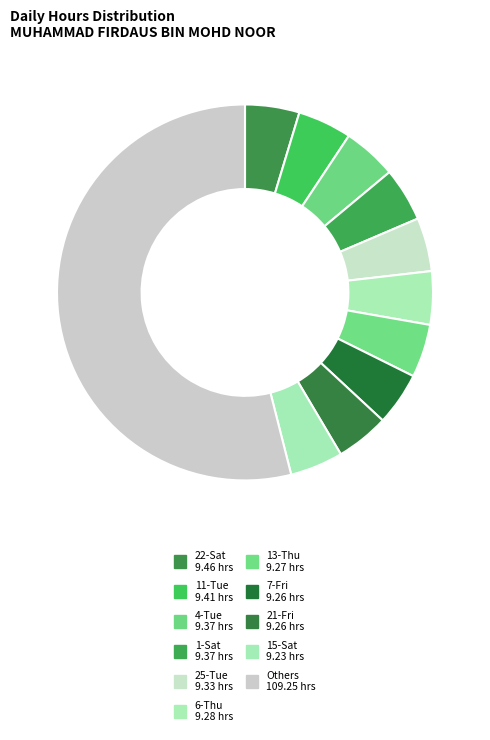

Count the number of slices in the pie.

11